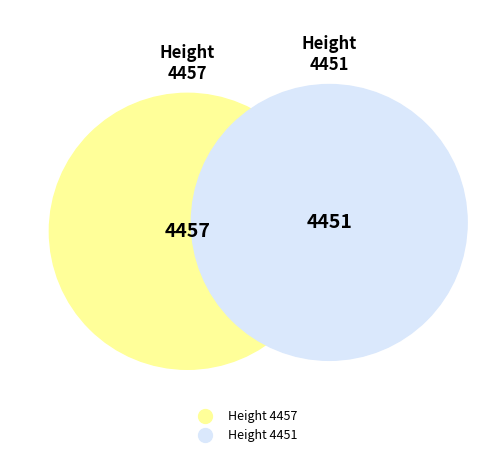

True or false: Height 4451 accounts for 50% of the total.

True